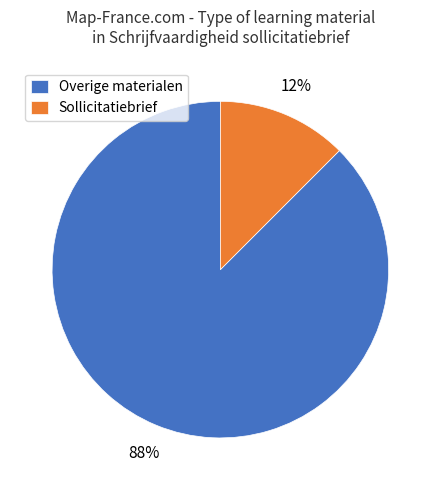

What is the largest slice in the pie chart?

Overige materialen